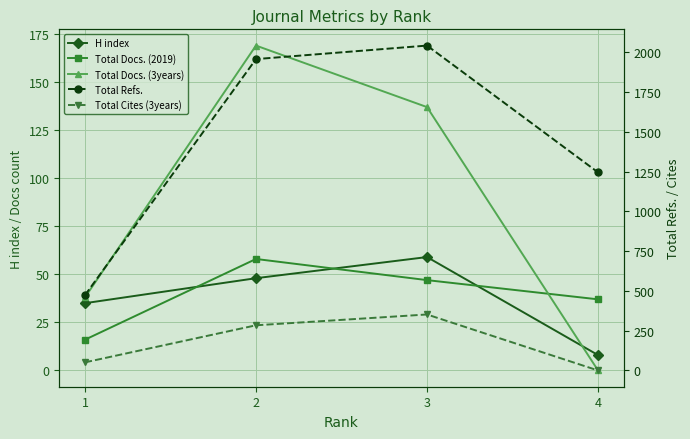

How many times do Total Docs. (2019) and Total Cites (3years) cross each other?

1